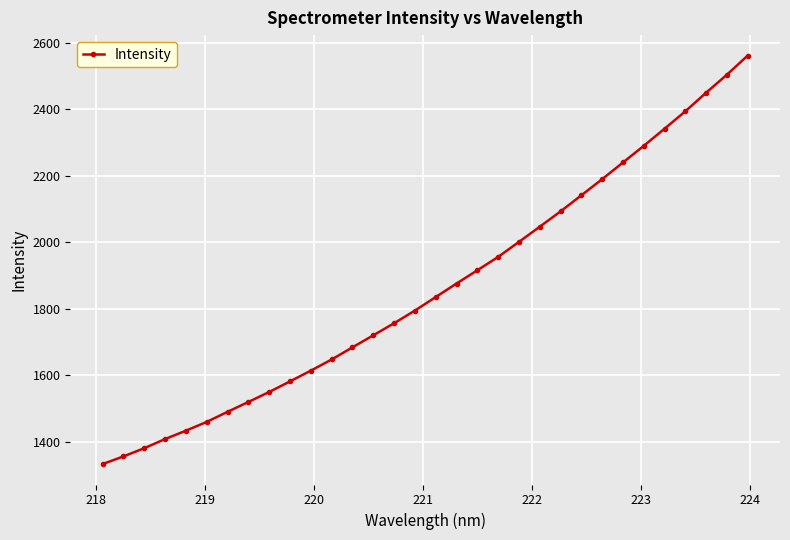

What is the value of the 22nd point from the left?

2046.5